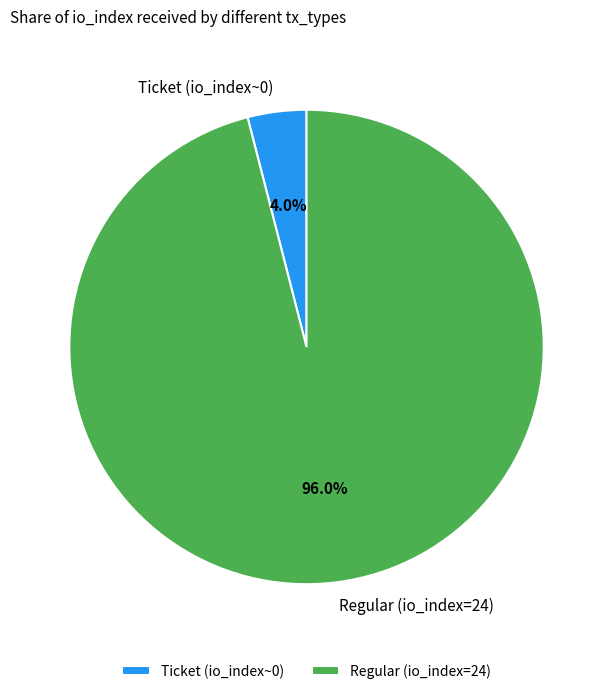

To the nearest percent, what percentage of the pie is Regular (io_index=24)?

96%